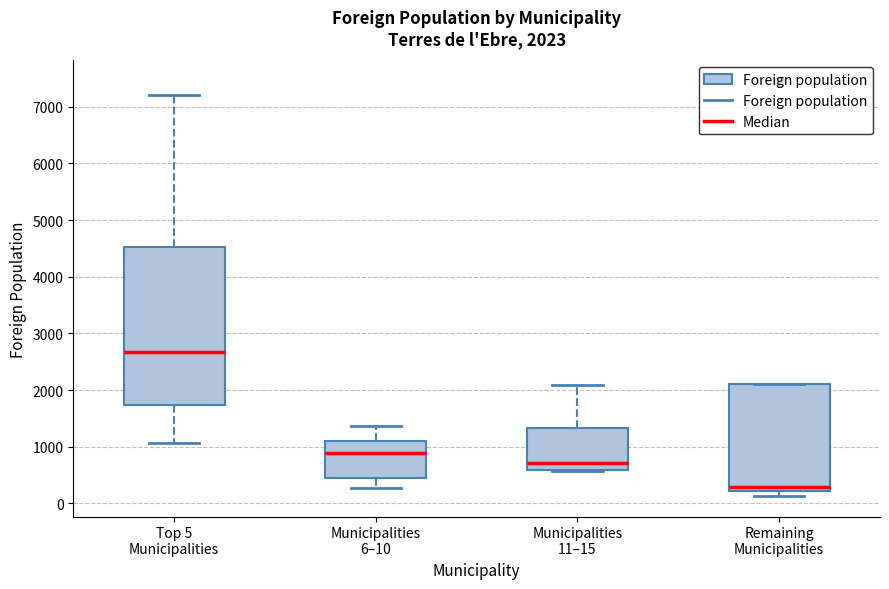

Which box is the tallest, from its lower edge to its upper edge?

Top 5 Municipalities